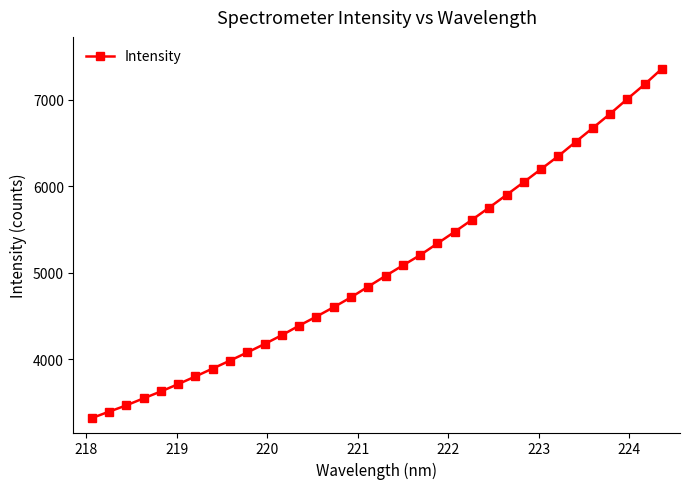

Count the number of values greater than 4965.

17